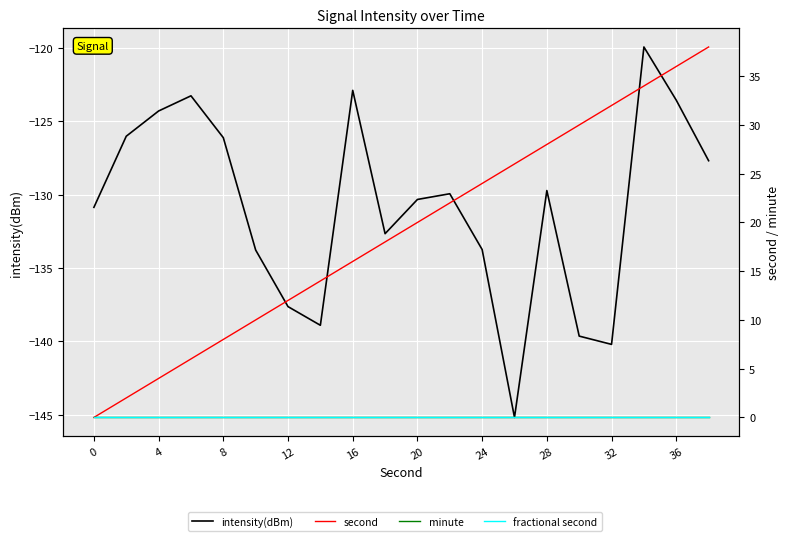

What is the difference between the highest and lowest values at 11?

151.9